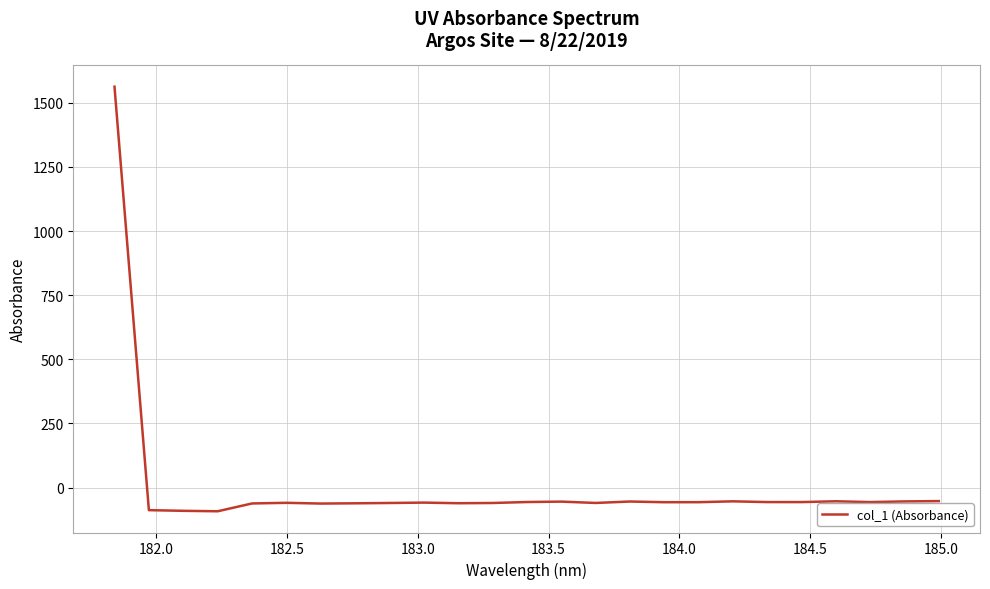

What is the sum of all values?

88.8